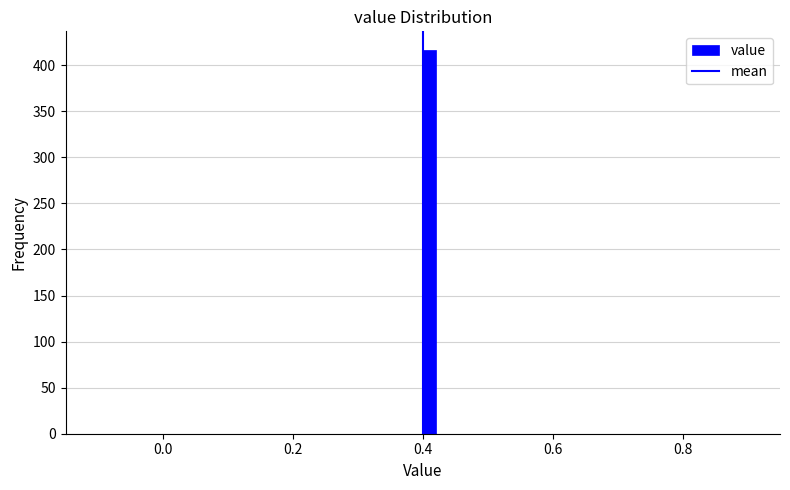

Read against the x-axis, roughly where is the centre of the tallest bar?

0.42